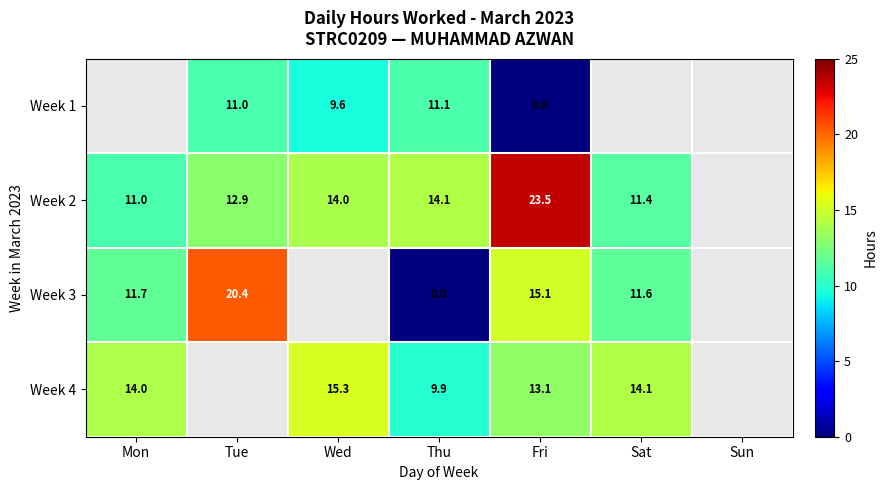

Which has a higher value, Sun or Wed?

Wed